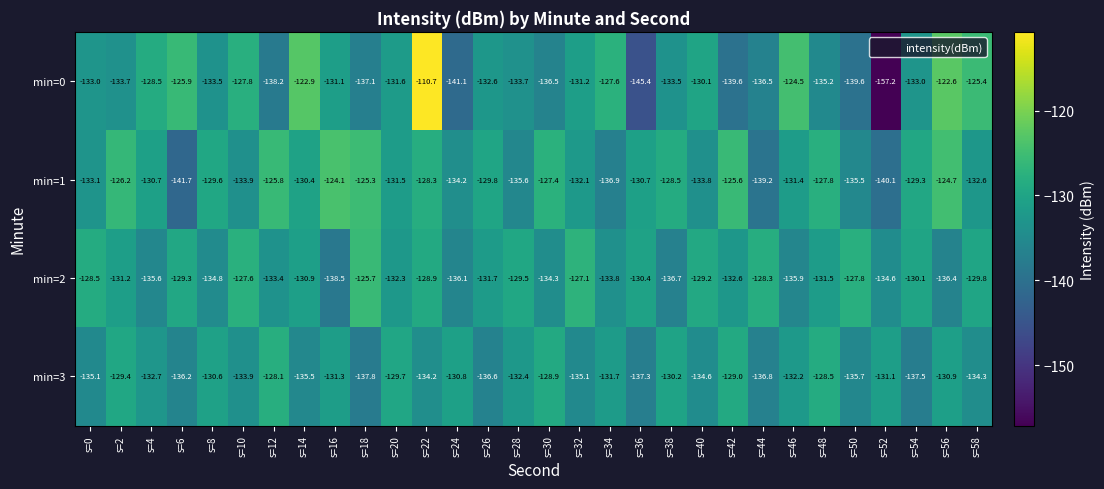

What is the maximum value shown in the chart?

-110.7